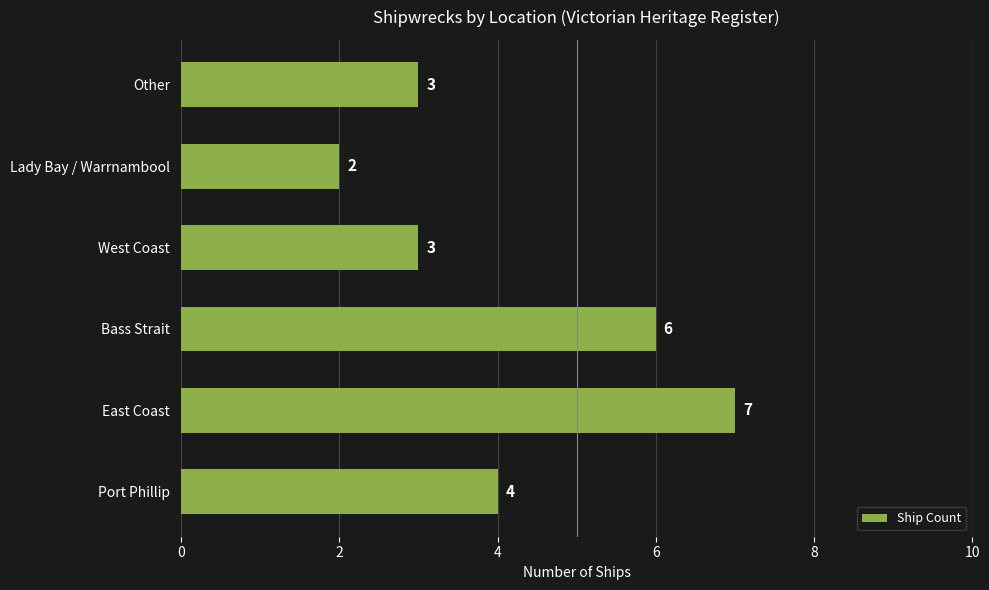

Reading bottom to top, what are all the values shown in this chart?

4	7	6	3	2	3